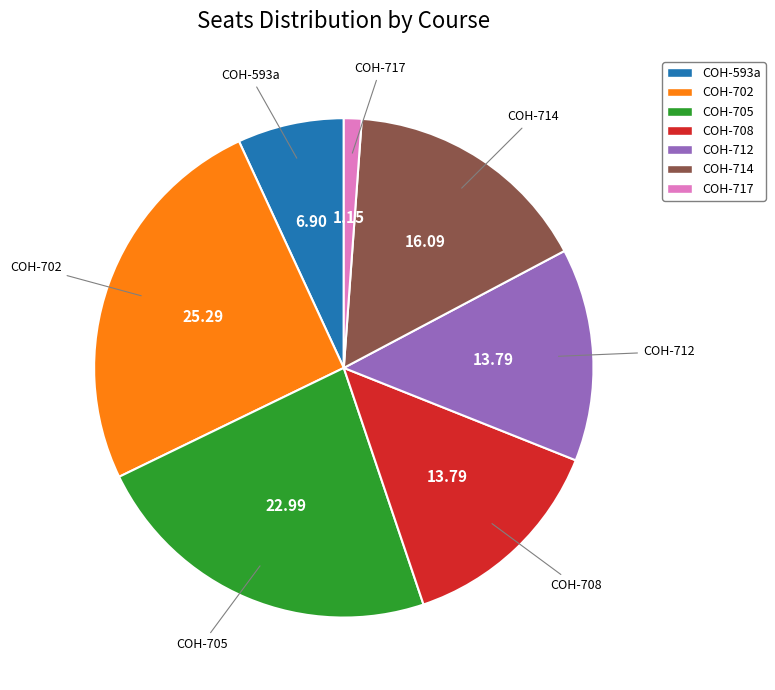

Is COH-717 the majority of the pie?

No